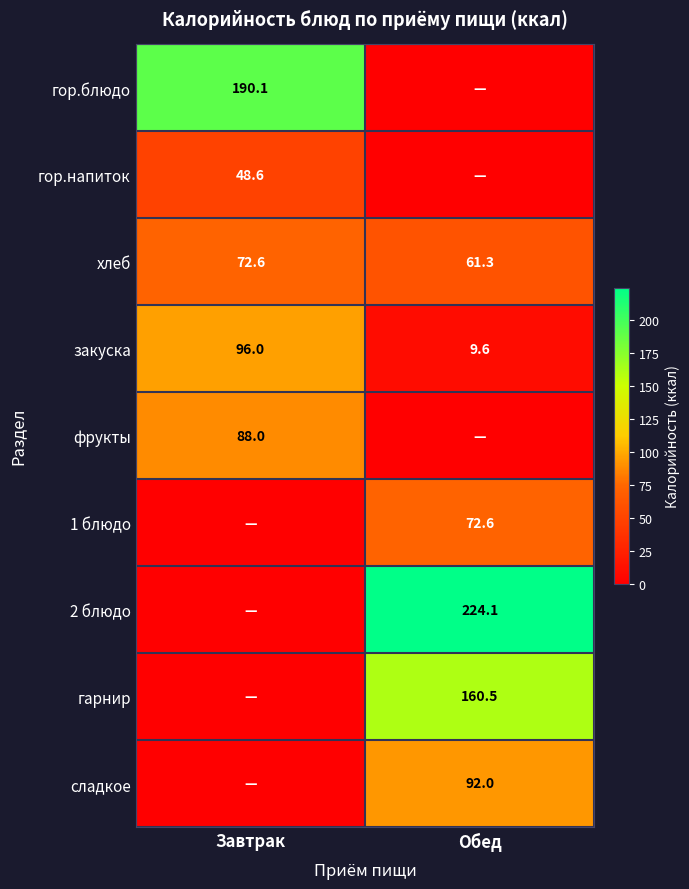

True or false: гор.блюдо has a value of 250.1 at Завтрак.

False